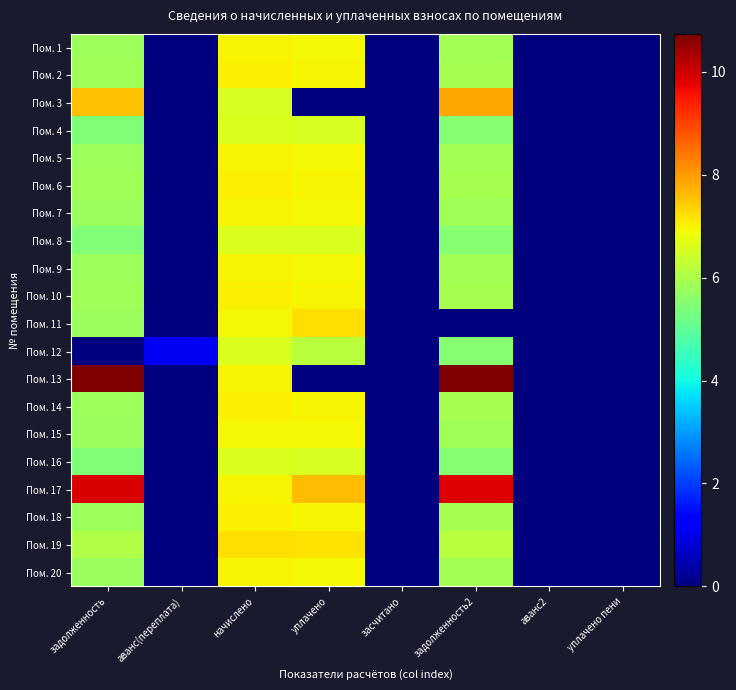

Reading left to right, what are all the values shown in this chart?

Пом. 1: задолженность=5.8	аванс(переплата)=0.0	начислено=7.0	уплачено=7.0	засчитано=0.0	задолженность2=5.9	аванс2=0.0	уплачено пени=0.0
Пом. 2: задолженность=5.8	аванс(переплата)=0.0	начислено=7.0	уплачено=7.0	засчитано=0.0	задолженность2=5.9	аванс2=0.0	уплачено пени=0.0
Пом. 3: задолженность=7.6	аванс(переплата)=0.0	начислено=6.6	уплачено=0.0	засчитано=0.0	задолженность2=7.9	аванс2=0.0	уплачено пени=0.0
Пом. 4: задолженность=5.4	аванс(переплата)=0.0	начислено=6.6	уплачено=6.6	засчитано=0.0	задолженность2=5.5	аванс2=0.0	уплачено пени=0.0
Пом. 5: задолженность=5.8	аванс(переплата)=0.0	начислено=7.0	уплачено=7.0	засчитано=0.0	задолженность2=5.9	аванс2=0.0	уплачено пени=0.0
Пом. 6: задолженность=5.8	аванс(переплата)=0.0	начислено=7.0	уплачено=7.0	засчитано=0.0	задолженность2=5.9	аванс2=0.0	уплачено пени=0.0
Пом. 7: задолженность=5.8	аванс(переплата)=0.0	начислено=7.0	уплачено=6.9	засчитано=0.0	задолженность2=5.9	аванс2=0.0	уплачено пени=0.0
Пом. 8: задолженность=5.4	аванс(переплата)=0.0	начислено=6.6	уплачено=6.6	засчитано=0.0	задолженность2=5.5	аванс2=0.0	уплачено пени=0.0
Пом. 9: задолженность=5.8	аванс(переплата)=0.0	начислено=7.0	уплачено=7.0	засчитано=0.0	задолженность2=5.9	аванс2=0.0	уплачено пени=0.0
Пом. 10: задолженность=5.8	аванс(переплата)=0.0	начислено=7.0	уплачено=7.0	засчитано=0.0	задолженность2=5.9	аванс2=0.0	уплачено пени=0.0
Пом. 11: задолженность=5.8	аванс(переплата)=0.0	начислено=7.0	уплачено=7.2	засчитано=0.0	задолженность2=0.0	аванс2=0.0	уплачено пени=0.0
Пом. 12: задолженность=0.0	аванс(переплата)=1.1	начислено=6.6	уплачено=6.2	засчитано=0.0	задолженность2=5.5	аванс2=0.0	уплачено пени=0.0
Пом. 13: задолженность=10.7	аванс(переплата)=0.0	начислено=7.0	уплачено=0.0	засчитано=0.0	задолженность2=10.7	аванс2=0.0	уплачено пени=0.0
Пом. 14: задолженность=5.8	аванс(переплата)=0.0	начислено=7.0	уплачено=7.0	засчитано=0.0	задолженность2=5.9	аванс2=0.0	уплачено пени=0.0
Пом. 15: задолженность=5.8	аванс(переплата)=0.0	начислено=7.0	уплачено=6.9	засчитано=0.0	задолженность2=5.9	аванс2=0.0	уплачено пени=0.0
Пом. 16: задолженность=5.4	аванс(переплата)=0.0	начислено=6.6	уплачено=6.6	засчитано=0.0	задолженность2=5.5	аванс2=0.0	уплачено пени=0.0
Пом. 17: задолженность=9.9	аванс(переплата)=0.0	начислено=7.0	уплачено=7.6	засчитано=0.0	задолженность2=9.8	аванс2=0.0	уплачено пени=0.0
Пом. 18: задолженность=5.8	аванс(переплата)=0.0	начислено=7.0	уплачено=7.0	засчитано=0.0	задолженность2=5.9	аванс2=0.0	уплачено пени=0.0
Пом. 19: задолженность=6.0	аванс(переплата)=0.0	начислено=7.2	уплачено=7.2	засчитано=0.0	задолженность2=6.1	аванс2=0.0	уплачено пени=0.0
Пом. 20: задолженность=5.8	аванс(переплата)=0.0	начислено=7.0	уплачено=6.9	засчитано=0.0	задолженность2=5.9	аванс2=0.0	уплачено пени=0.0